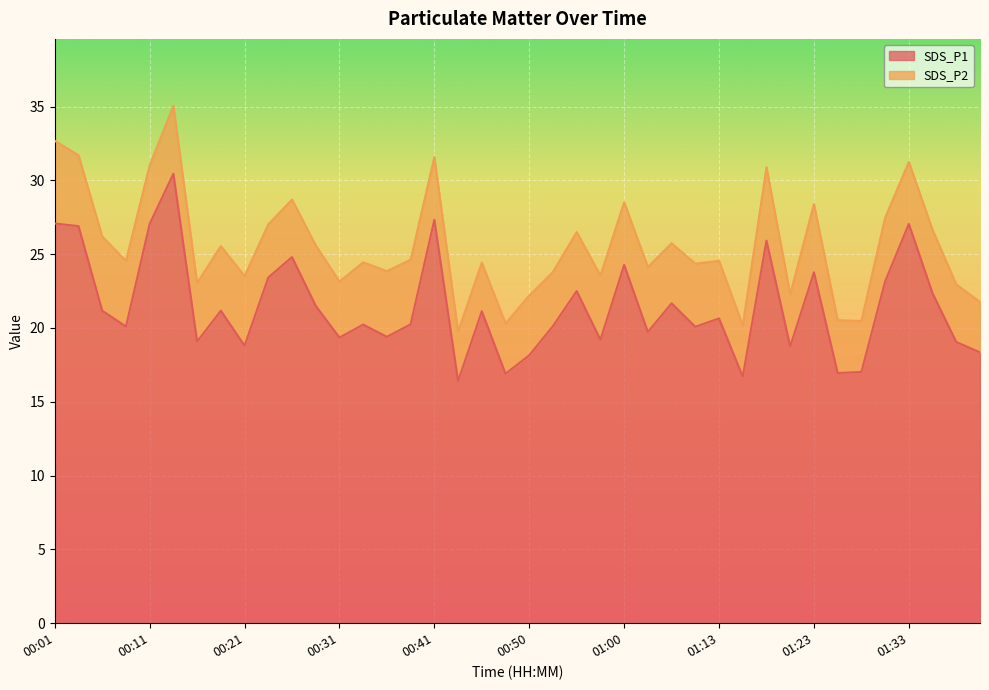

What is the label of the 11th point from the left?

00:26